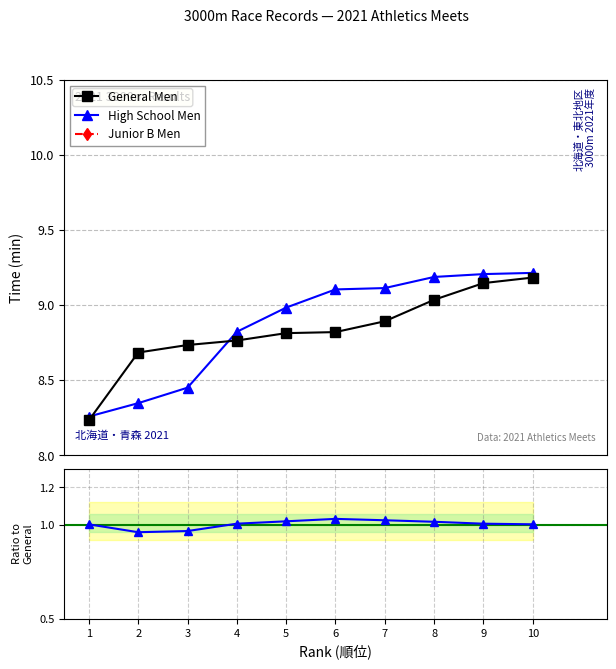

List the labels in order of High School Men value, smallest first.

1, 2, 3, 4, 5, 6, 7, 8, 9, 10